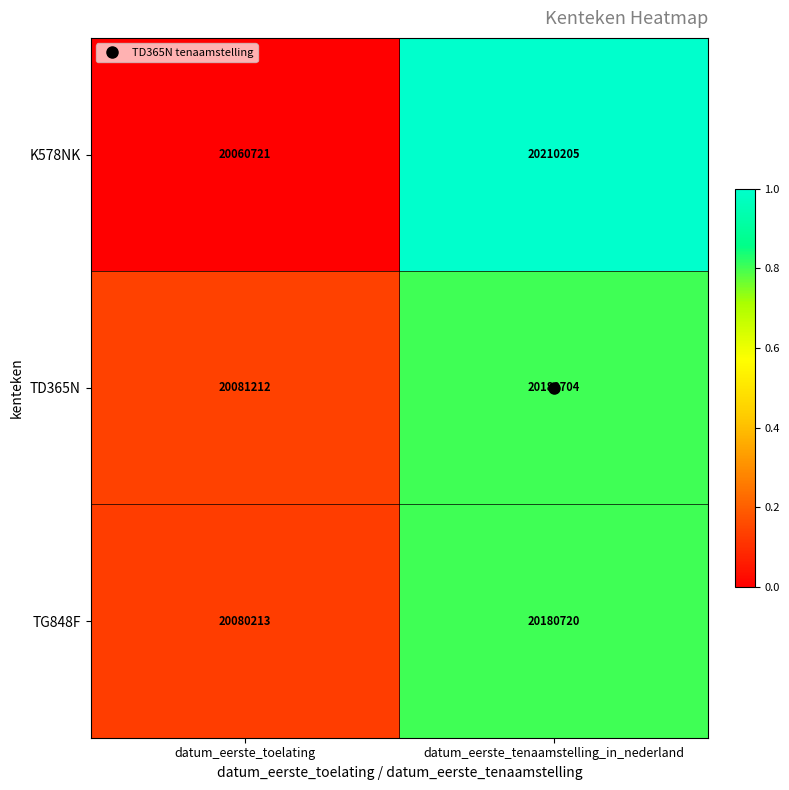

The value of TD365N at datum_eerste_toelating is 20081212. True or false?

True